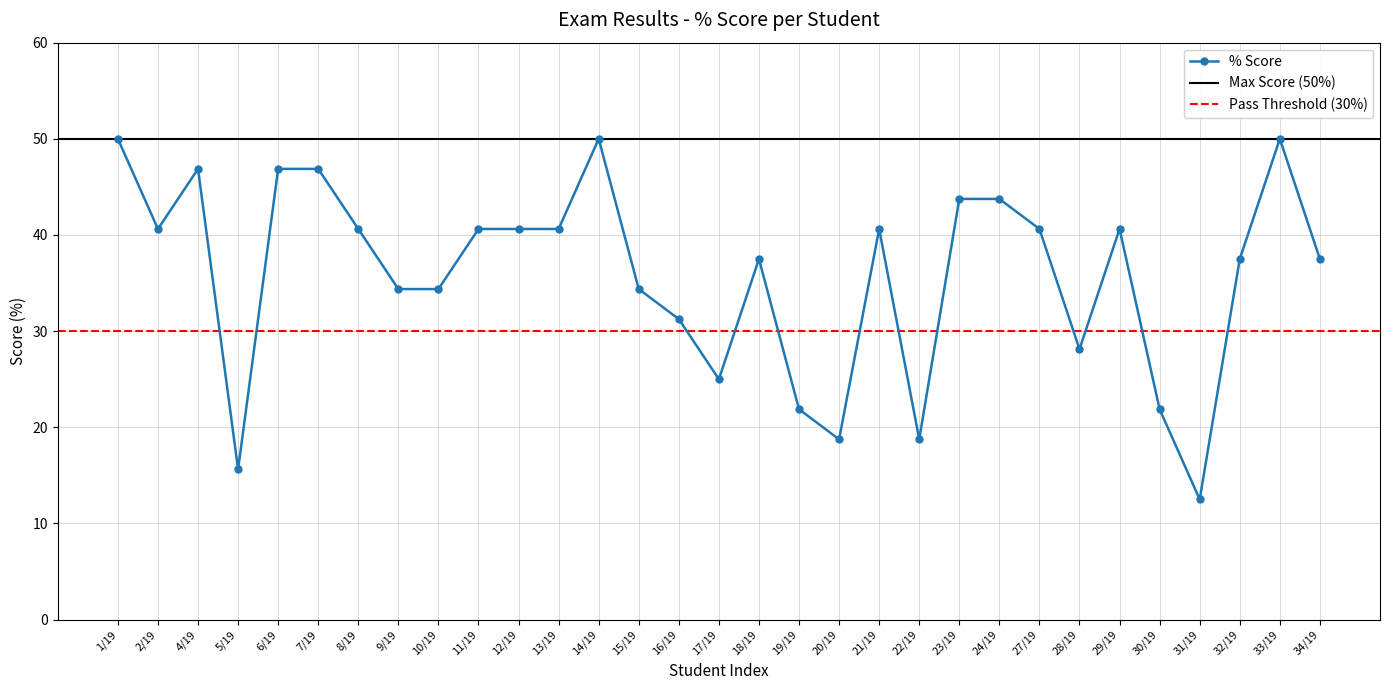

Where is the data nearest to the value 31?

16/19